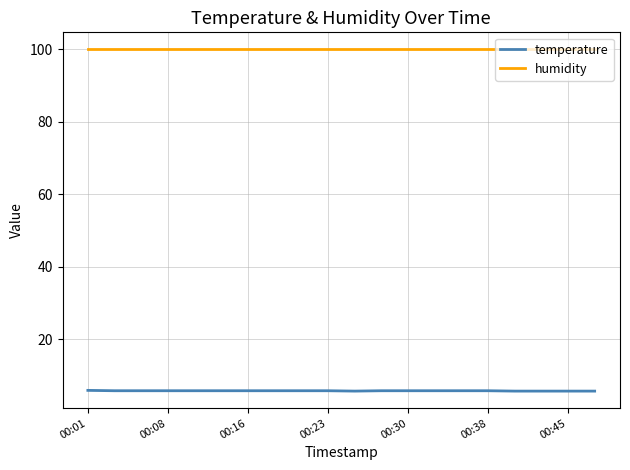

True or false: humidity and temperature cross at least once.

False